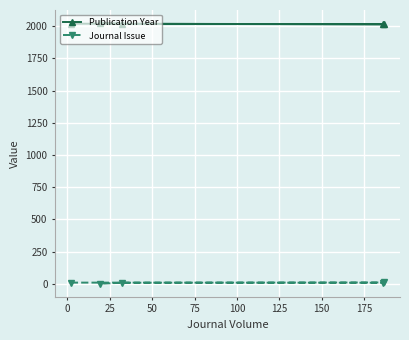

Rank the series by their average value, from lowest to highest.

Journal Issue, Publication Year